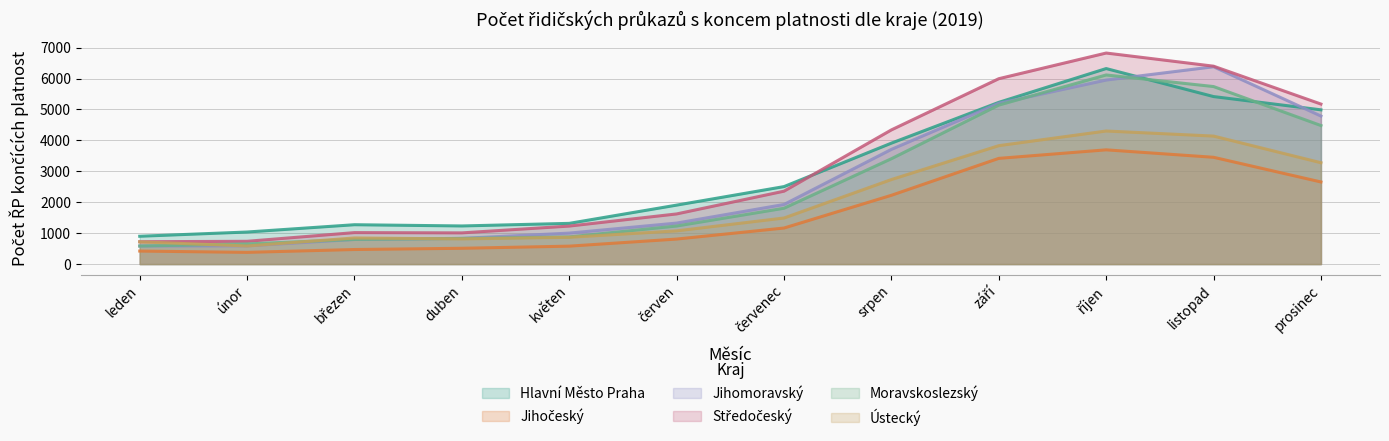

What is the label of the 7th point from the right?

červen